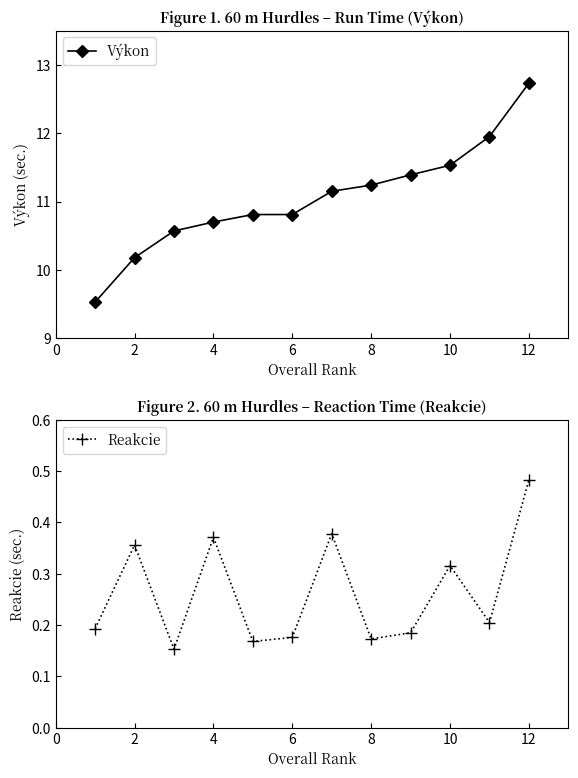

Reading left to right, extract all data points from this chart.

Výkon: 9.5	10.2	10.6	10.7	10.8	10.8	11.2	11.2	11.4	11.5	11.9	12.7
Reakcie: 0.2	0.4	0.2	0.4	0.2	0.2	0.4	0.2	0.2	0.3	0.2	0.5